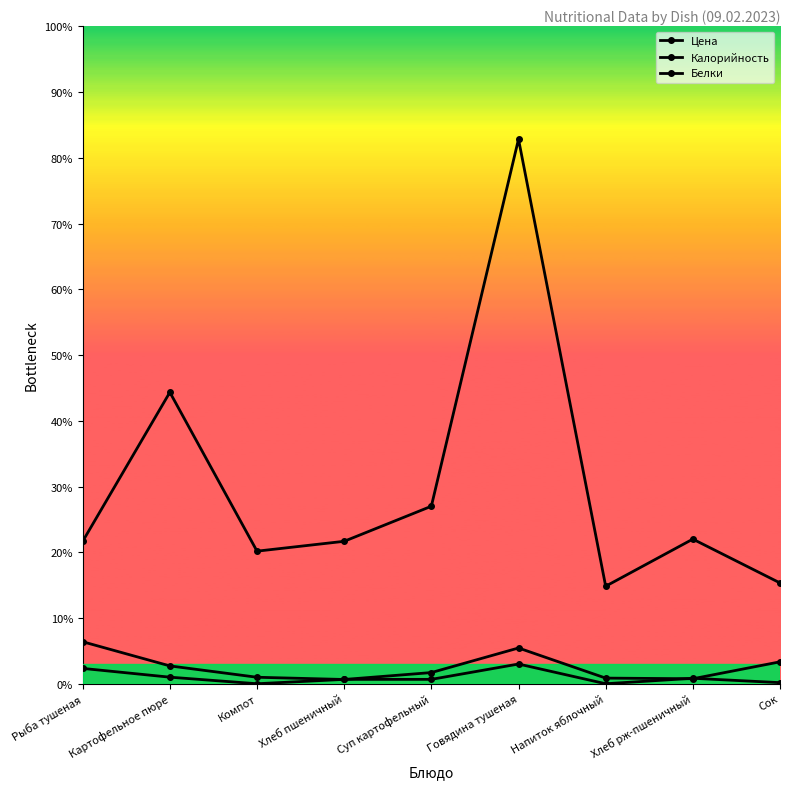

Reading left to right, what are all the values shown in this chart?

Цена: Рыба тушеная=38.3	Картофельное пюре=16.3	Компот=5.9	Хлеб пшеничный=3.9	Суп картофельный=10.2	Говядина тушеная=32.6	Напиток яблочный=5.2	Хлеб рж-пшеничный=4.6	Сок=20.0
Калорийность: Рыба тушеная=130.0	Картофельное пюре=266.0	Компот=121.0	Хлеб пшеничный=130.0	Суп картофельный=162.0	Говядина тушеная=497.0	Напиток яблочный=89.0	Хлеб рж-пшеничный=132.0	Сок=92.0
Белки: Рыба тушеная=14.0	Картофельное пюре=6.0	Компот=0.0	Хлеб пшеничный=4.0	Суп картофельный=4.0	Говядина тушеная=18.0	Напиток яблочный=0.0	Хлеб рж-пшеничный=5.0	Сок=1.0